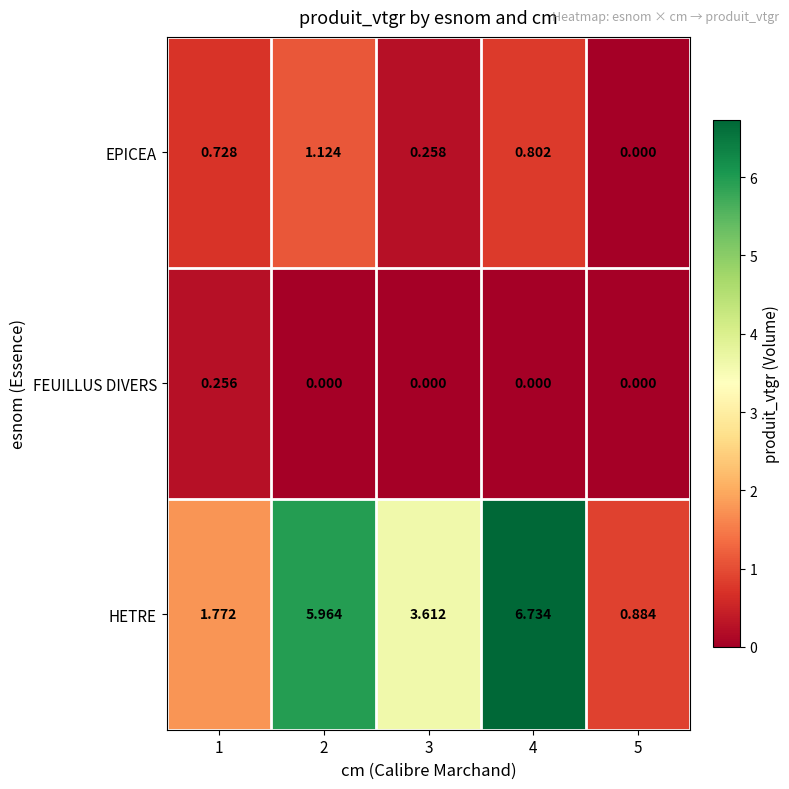

Which series changed the most between 4 and 5?

HETRE